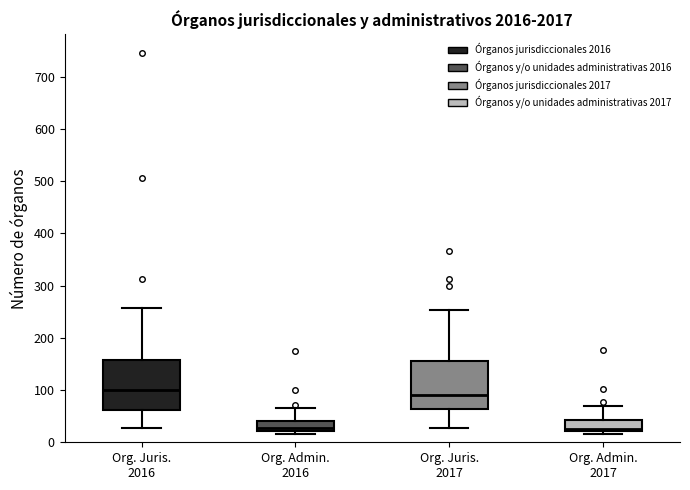

Reading left to right, transcribe this box plot: for each box, give where its median line is, the range the box spans, and where its two whiskers end, as read against the y-axis. The values are not printed on the chart, so give them approximately, as read against the axis.

Org. Juris. 2016: median 100, box 60 to 160, whiskers 30 to 260
Org. Admin. 2016: median 30, box 20 to 40, whiskers 20 (just below the box's lower edge) to 70
Org. Juris. 2017: median 90, box 60 to 160, whiskers 30 to 250
Org. Admin. 2017: median 30, box 20 to 40, whiskers 20 (just below the box's lower edge) to 70